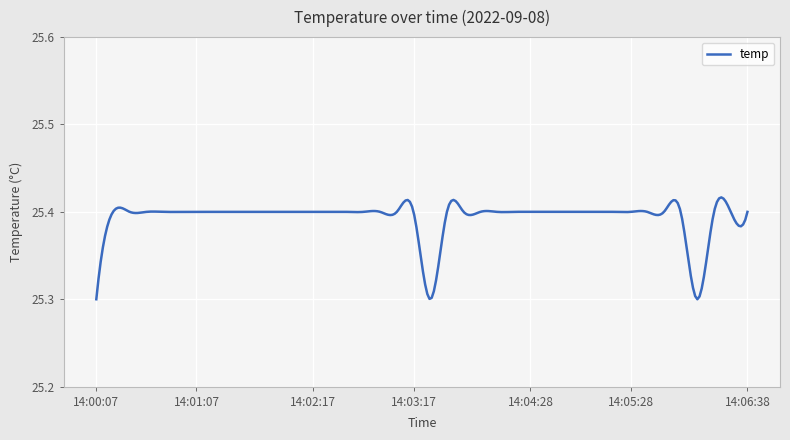

Does the chart have visible grid lines?

Yes